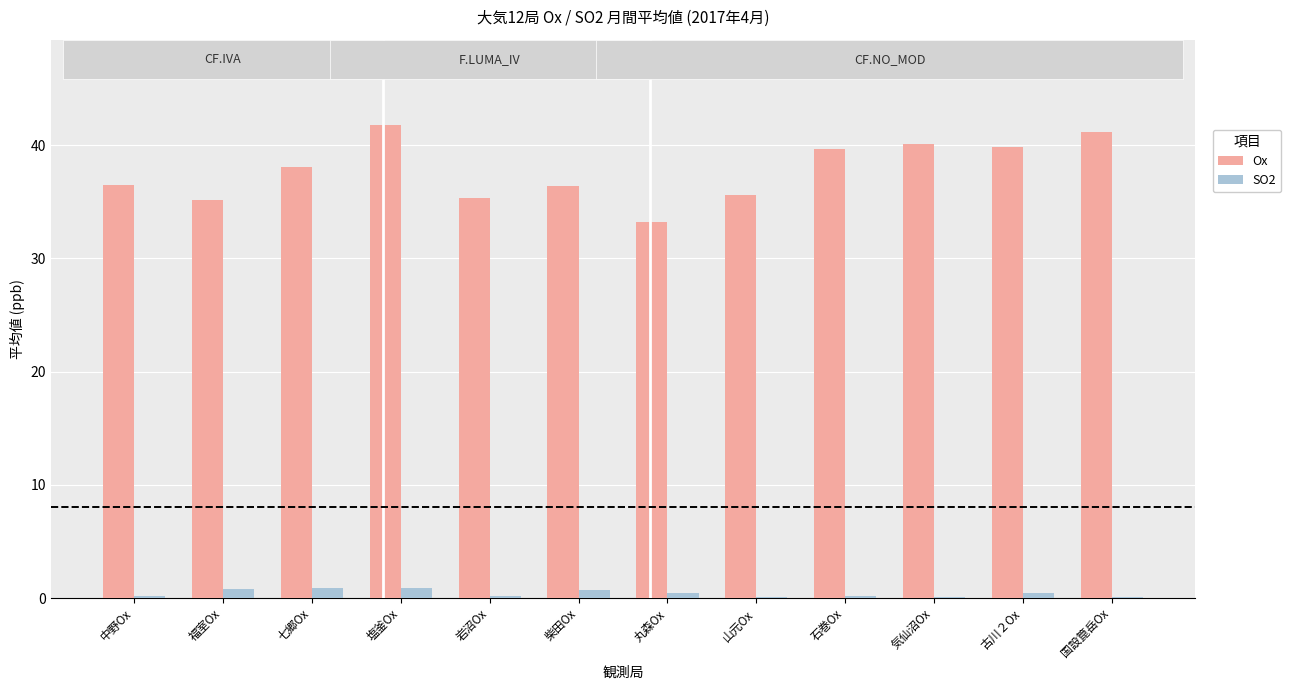

The Ox series shows 64.3 at 石巻Ox. True or false?

False